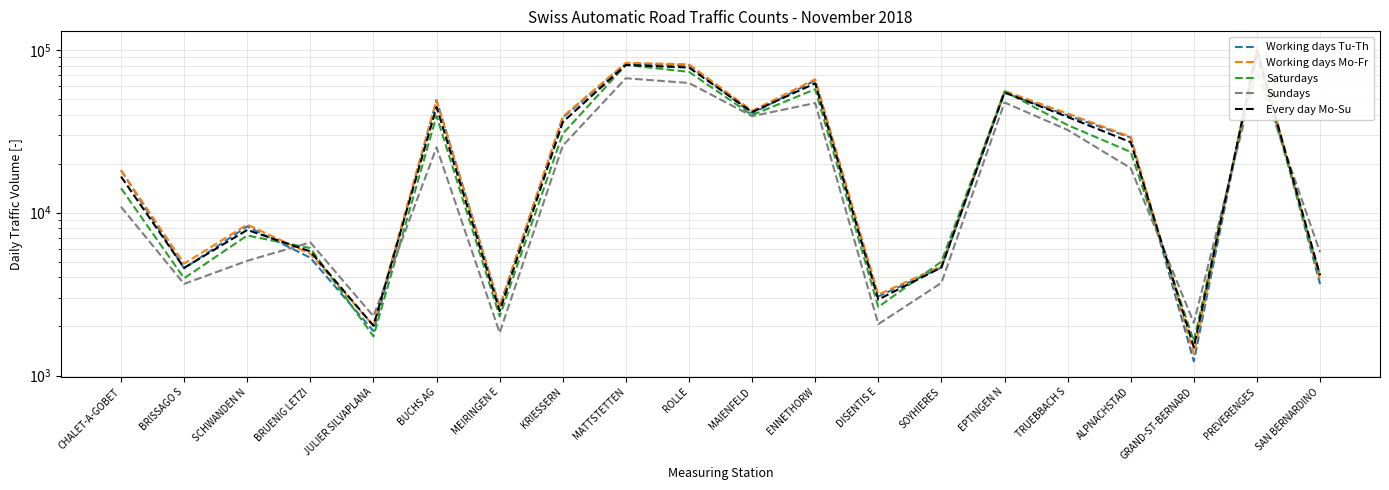

At how many categories does at least one series exceed 79714?

3